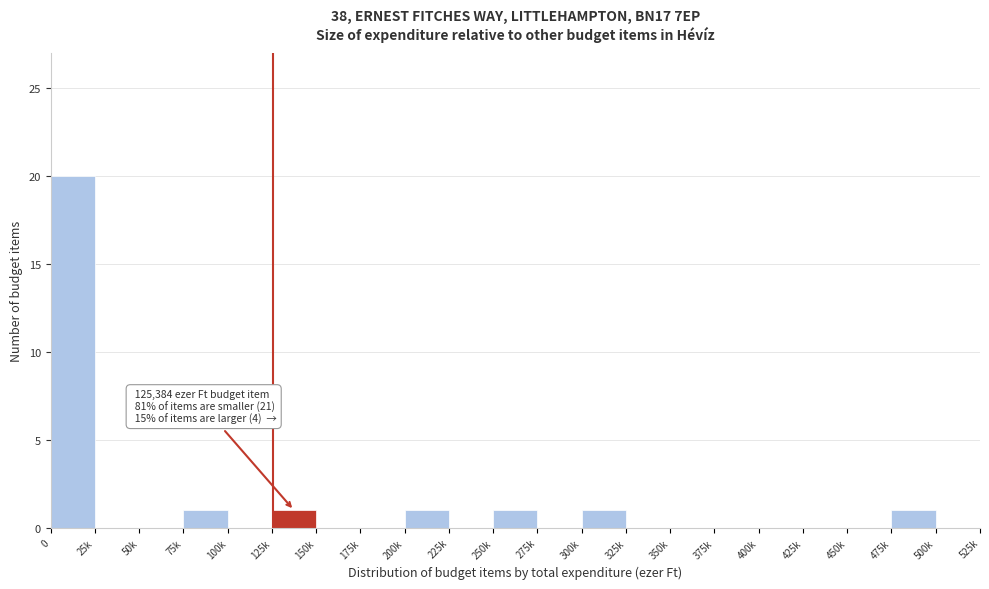

Reading left to right, what are all the values shown in this chart?

0=20	25k=0	50k=0	75k=1	100k=0	125k=1	150k=0	175k=0	200k=1	225k=0	250k=1	275k=0	300k=1	325k=0	350k=0	375k=0	400k=0	425k=0	450k=0	475k=1	500k=0